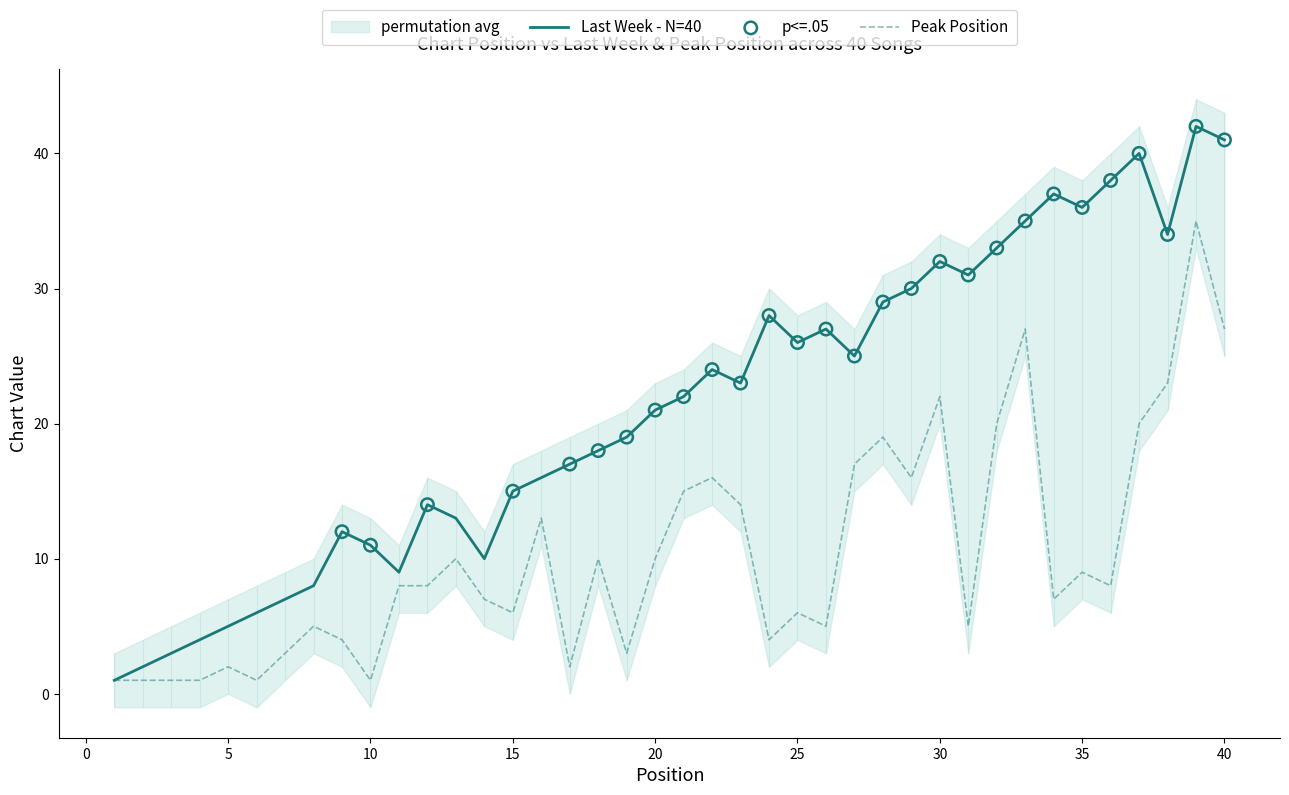

Which series contains the lowest Y value?

Last Week